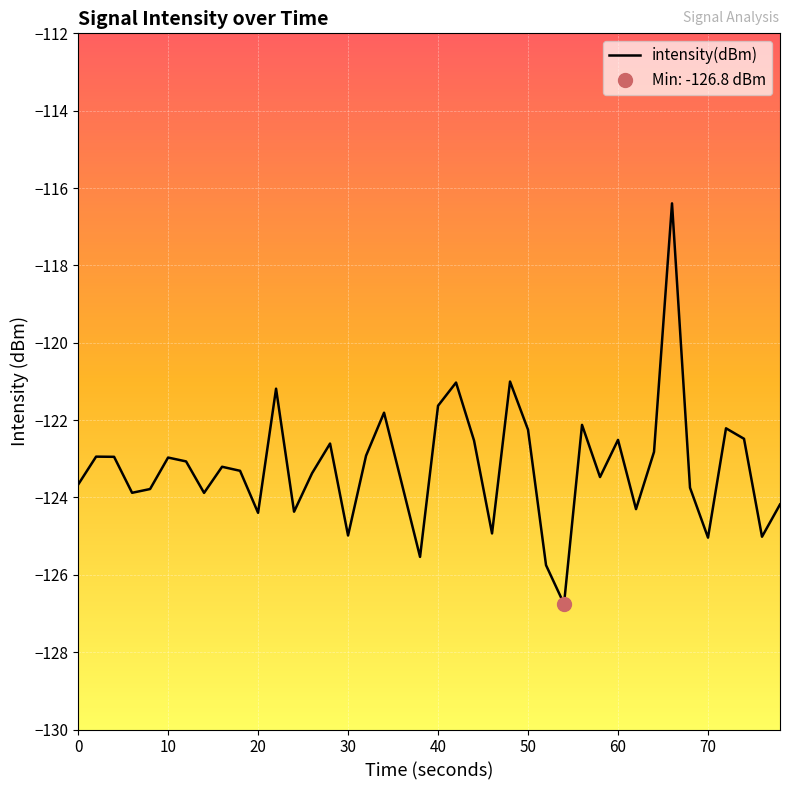

Reading left to right, transcribe all the data shown in this chart.

-123.7	-122.9	-122.9	-123.9	-123.8	-123.0	-123.1	-123.9	-123.2	-123.3	-124.4	-121.2	-124.4	-123.4	-122.6	-125.0	-122.9	-121.8	-123.7	-125.5	-121.6	-121.0	-122.5	-124.9	-121.0	-122.2	-125.8	-126.8	-122.1	-123.5	-122.5	-124.3	-122.8	-116.4	-123.7	-125.0	-122.2	-122.5	-125.0	-124.2